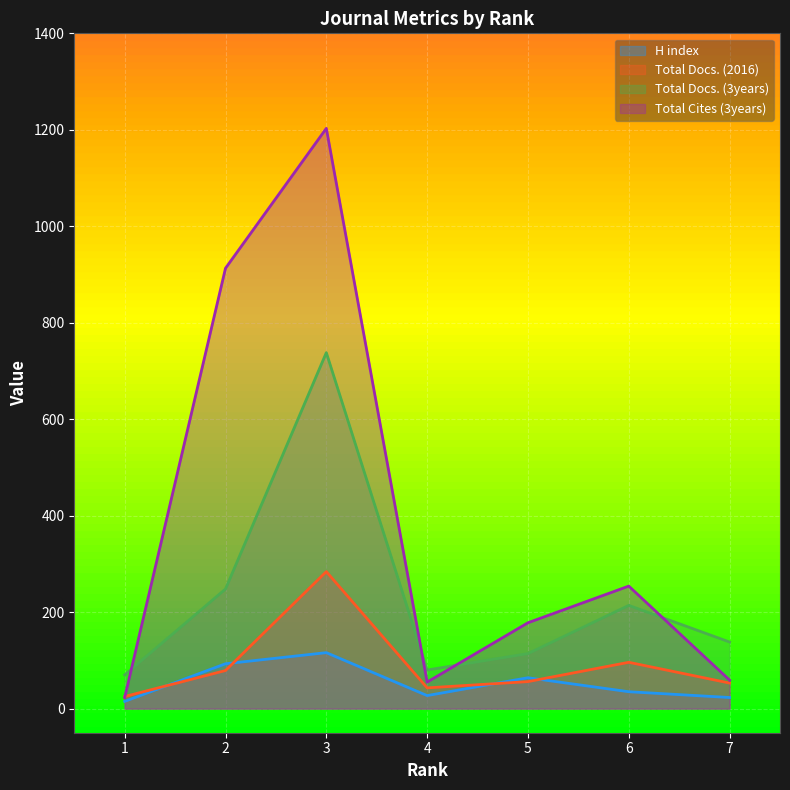

Where is Total Docs. (3years) nearest to the value 404?

2